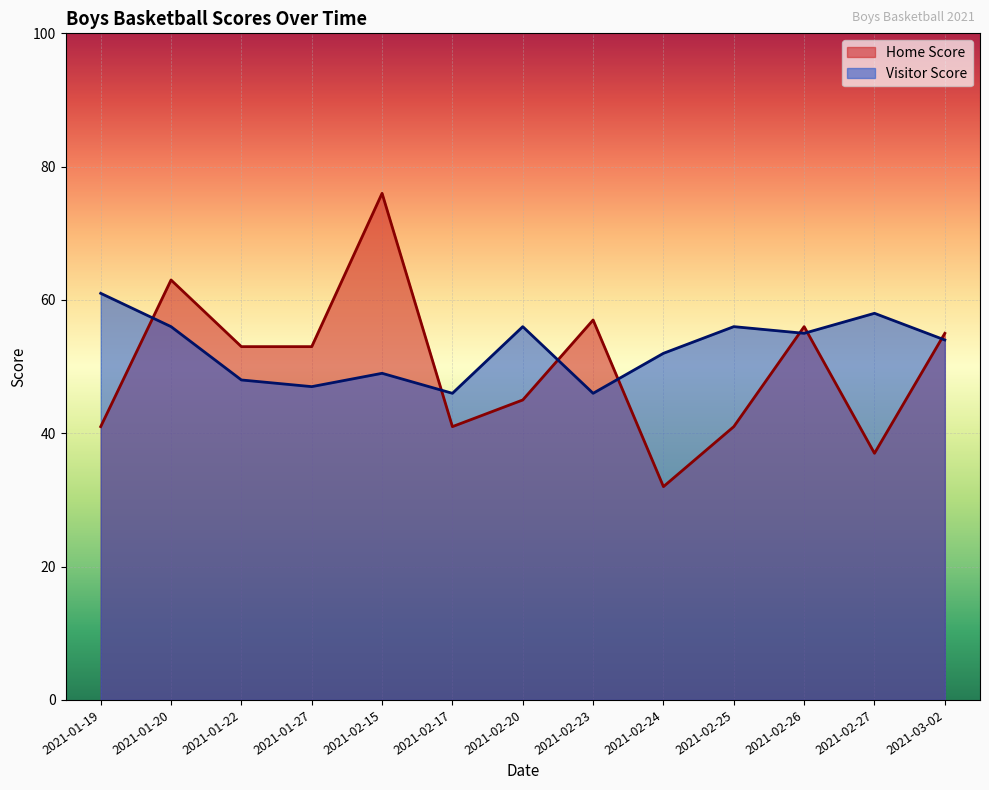

What is the value of the Visitor Score point at the 8th from the left?

46